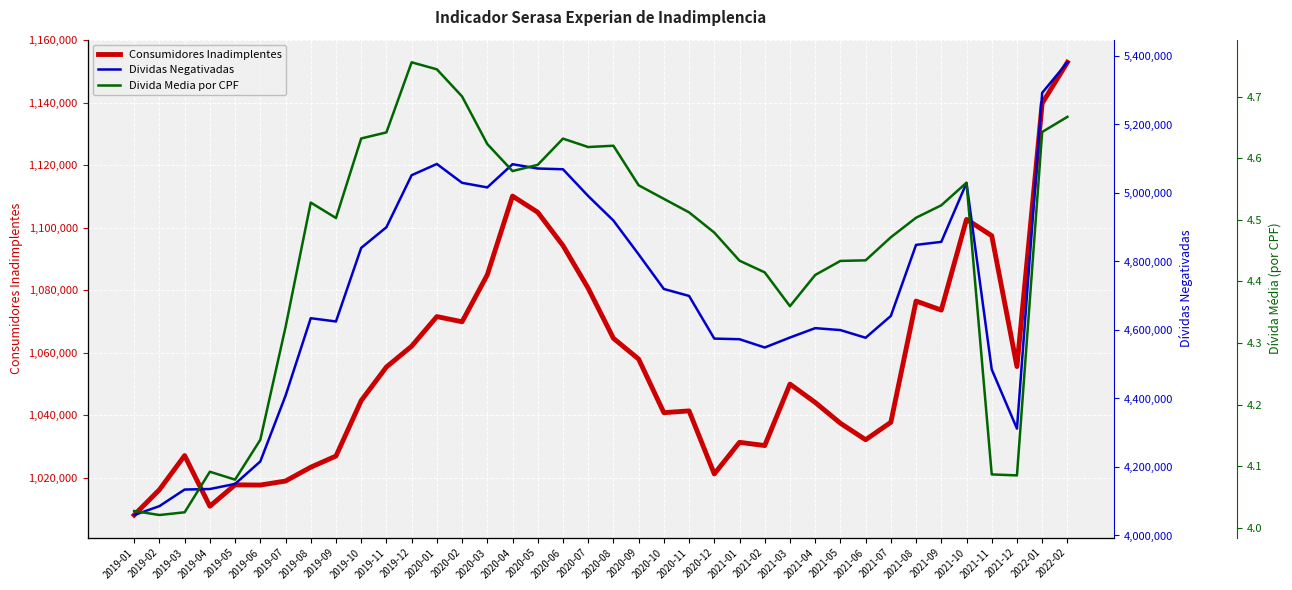

The value of Dividas Negativadas at 2020-11 is 2020428.3. True or false?

False